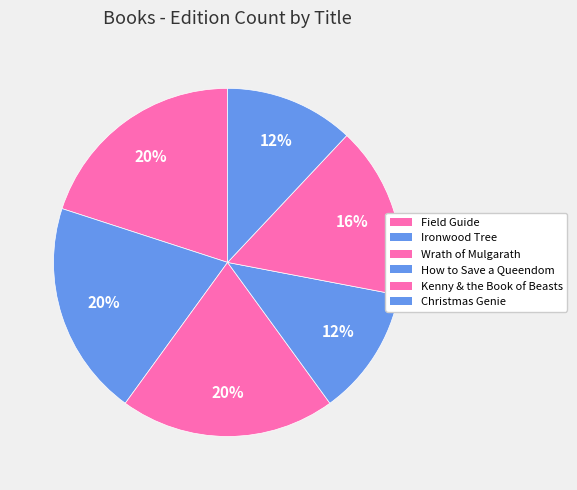

True or false: Field Guide accounts for 20% of the total.

True